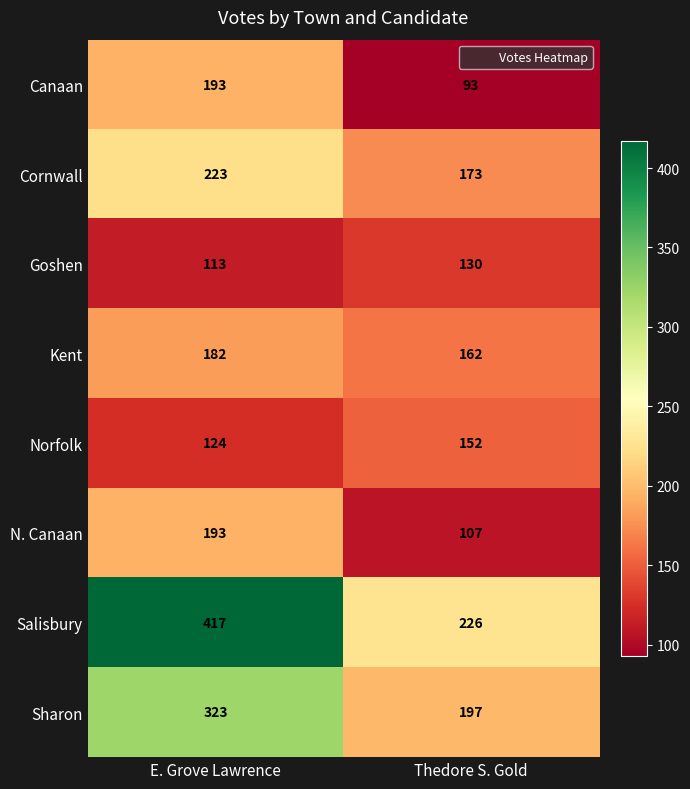

Reading left to right, what are all the values shown in this chart?

Canaan: E. Grove Lawrence=193	Thedore S. Gold=93
Cornwall: E. Grove Lawrence=223	Thedore S. Gold=173
Goshen: E. Grove Lawrence=113	Thedore S. Gold=130
Kent: E. Grove Lawrence=182	Thedore S. Gold=162
Norfolk: E. Grove Lawrence=124	Thedore S. Gold=152
N. Canaan: E. Grove Lawrence=193	Thedore S. Gold=107
Salisbury: E. Grove Lawrence=417	Thedore S. Gold=226
Sharon: E. Grove Lawrence=323	Thedore S. Gold=197